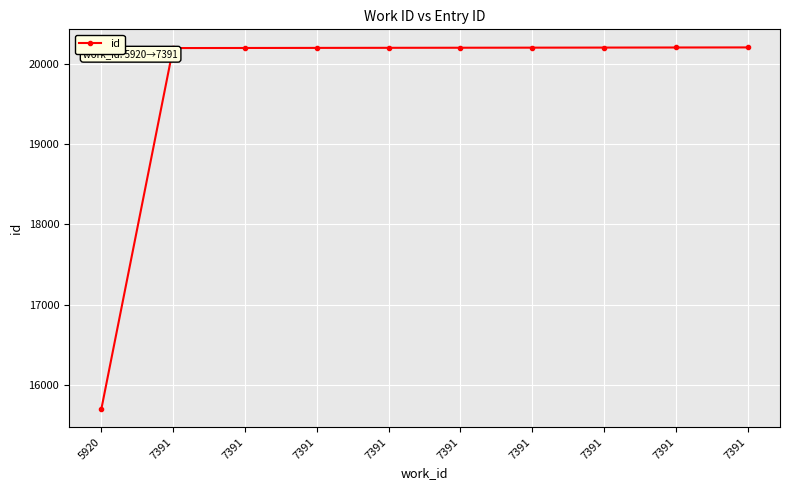

What is the average value?

19751